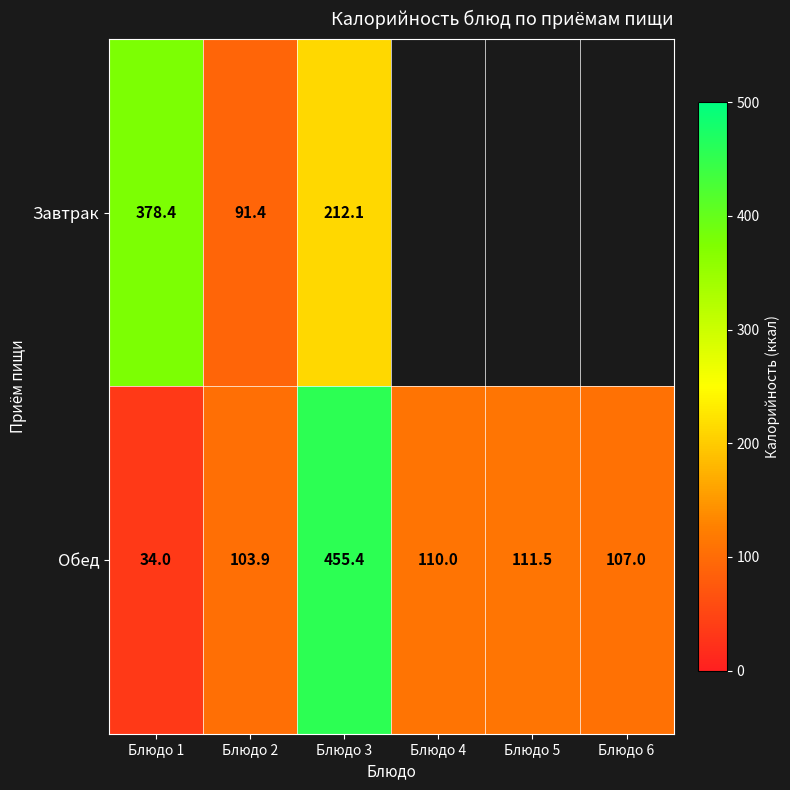

Rank the series at Блюдо 2 from highest to lowest value.

Обед, Завтрак